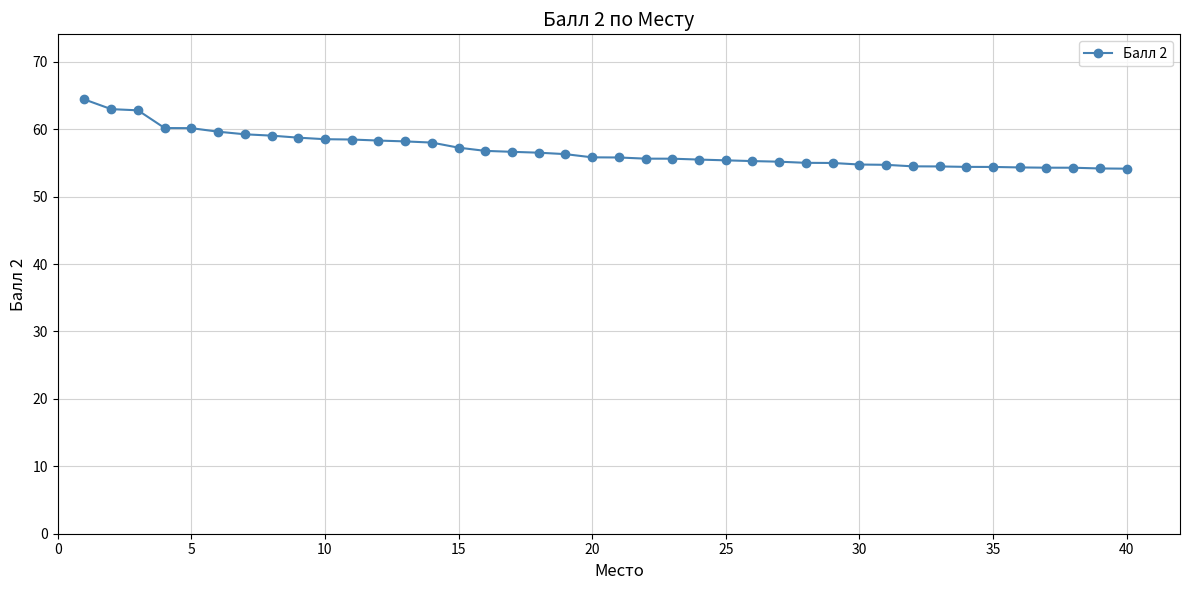

What is the value of the 24th point from the left?

55.5